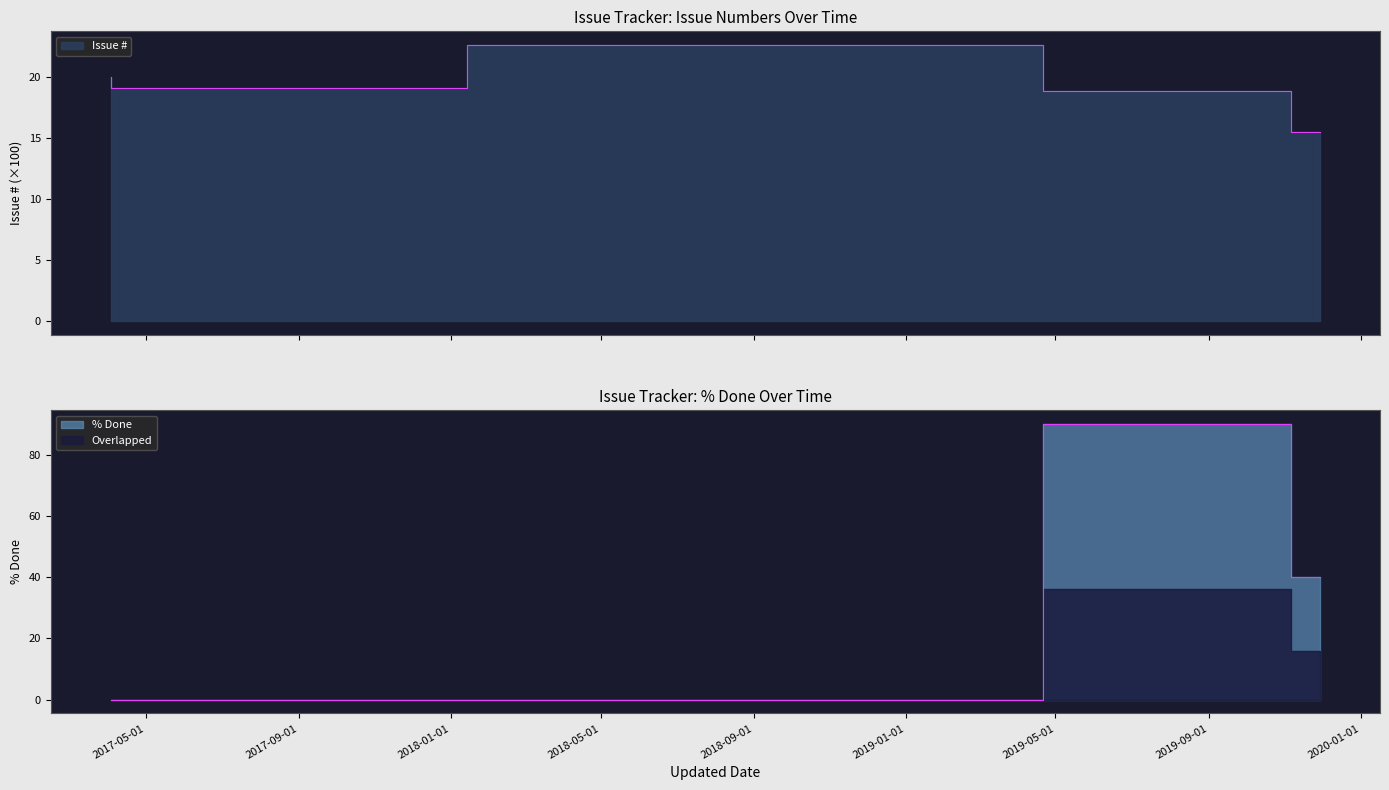

What is the value of the % Done point at the 4th from the left?

90.0